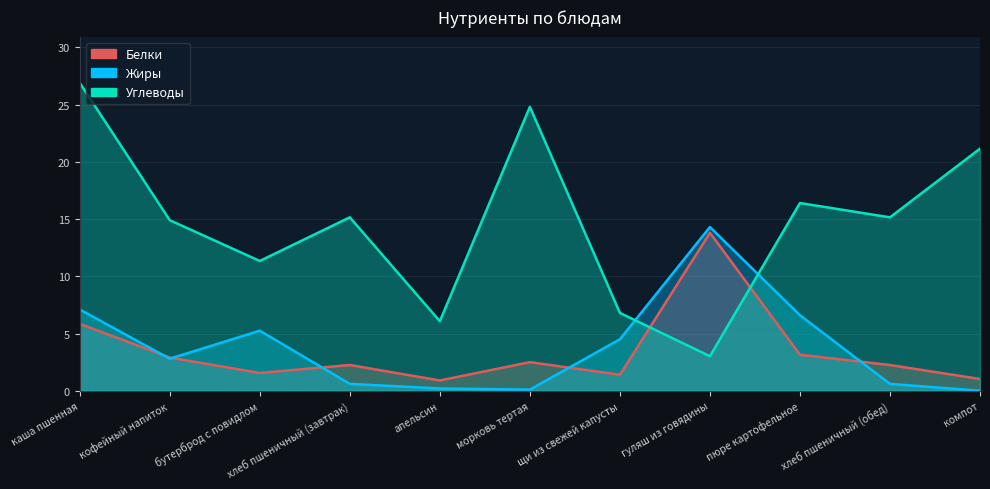

Reading left to right, transcribe all the data shown in this chart.

Белки: каша пшенная=5.8	кофейный напиток=2.9	бутерброд с повидлом=1.6	хлеб пшеничный (завтрак)=2.2	апельсин=0.9	морковь тертая=2.5	щи из свежей капусты=1.4	гуляш из говядины=13.8	пюре картофельное=3.1	хлеб пшеничный (обед)=2.2	компот=1.0
Жиры: каша пшенная=7.1	кофейный напиток=2.8	бутерброд с повидлом=5.2	хлеб пшеничный (завтрак)=0.6	апельсин=0.2	морковь тертая=0.1	щи из свежей капусты=4.5	гуляш из говядины=14.3	пюре картофельное=6.6	хлеб пшеничный (обед)=0.6	компот=0.0
Углеводы: каша пшенная=26.9	кофейный напиток=14.9	бутерброд с повидлом=11.3	хлеб пшеничный (завтрак)=15.2	апельсин=6.1	морковь тертая=24.8	щи из свежей капусты=6.8	гуляш из говядины=3.0	пюре картофельное=16.4	хлеб пшеничный (обед)=15.2	компот=21.1